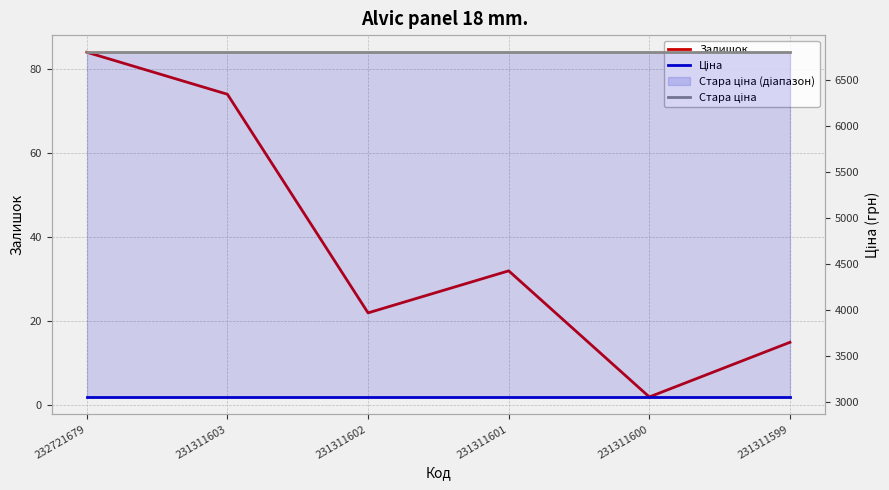

Is it true that Стара ціна equals 10674.0 at 231311599?

False